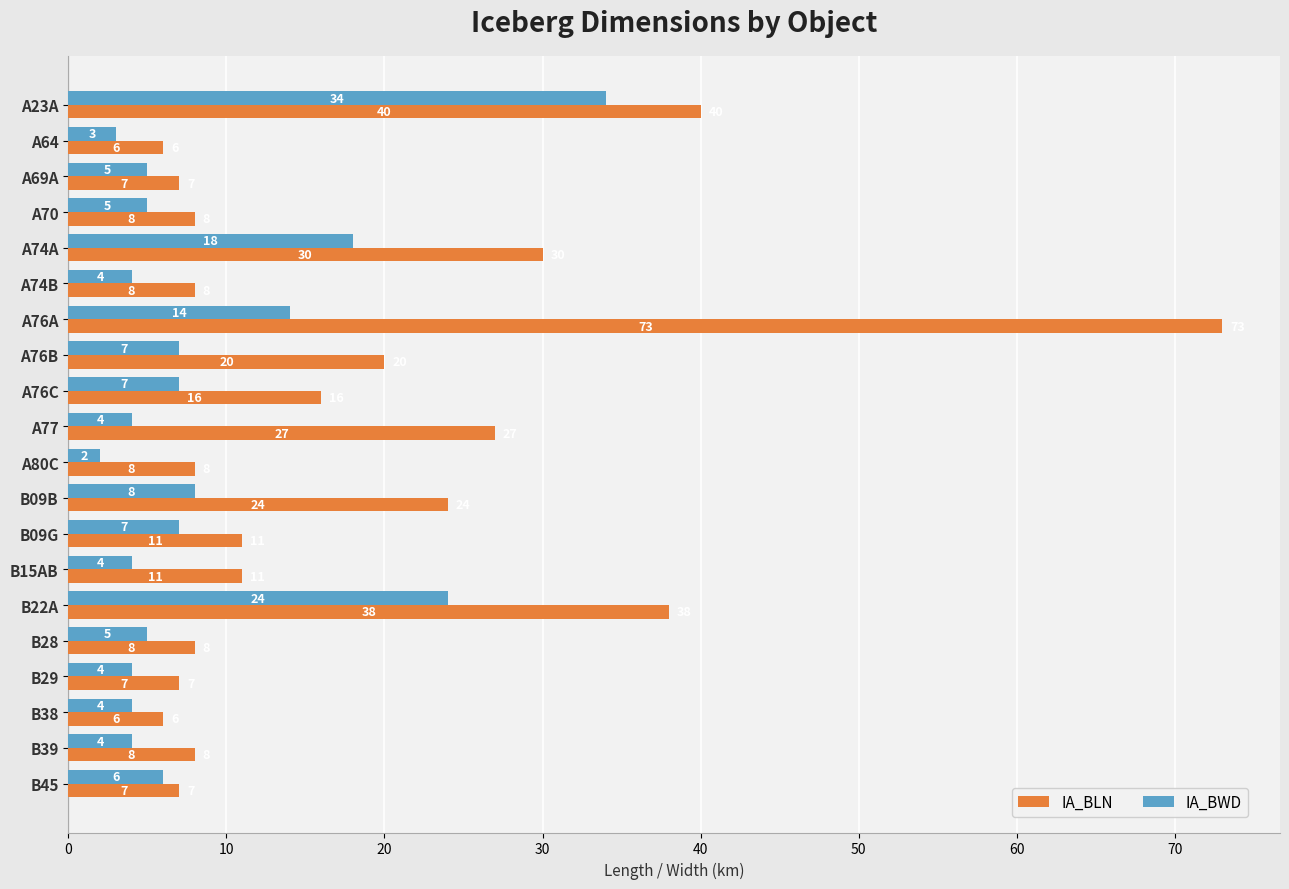

Which series changed the most between A74A and A76C?

IA_BLN